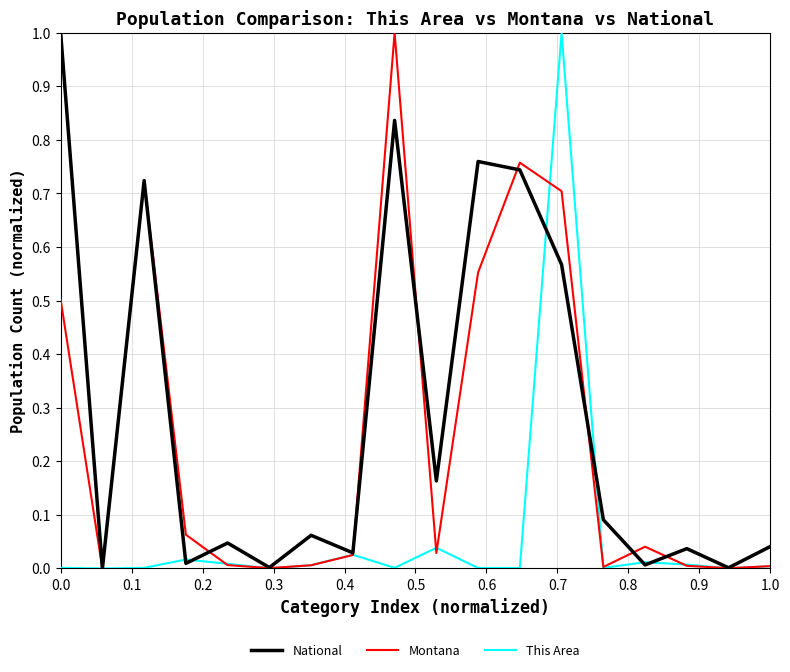

What is the highest value of the Montana series?

1.0